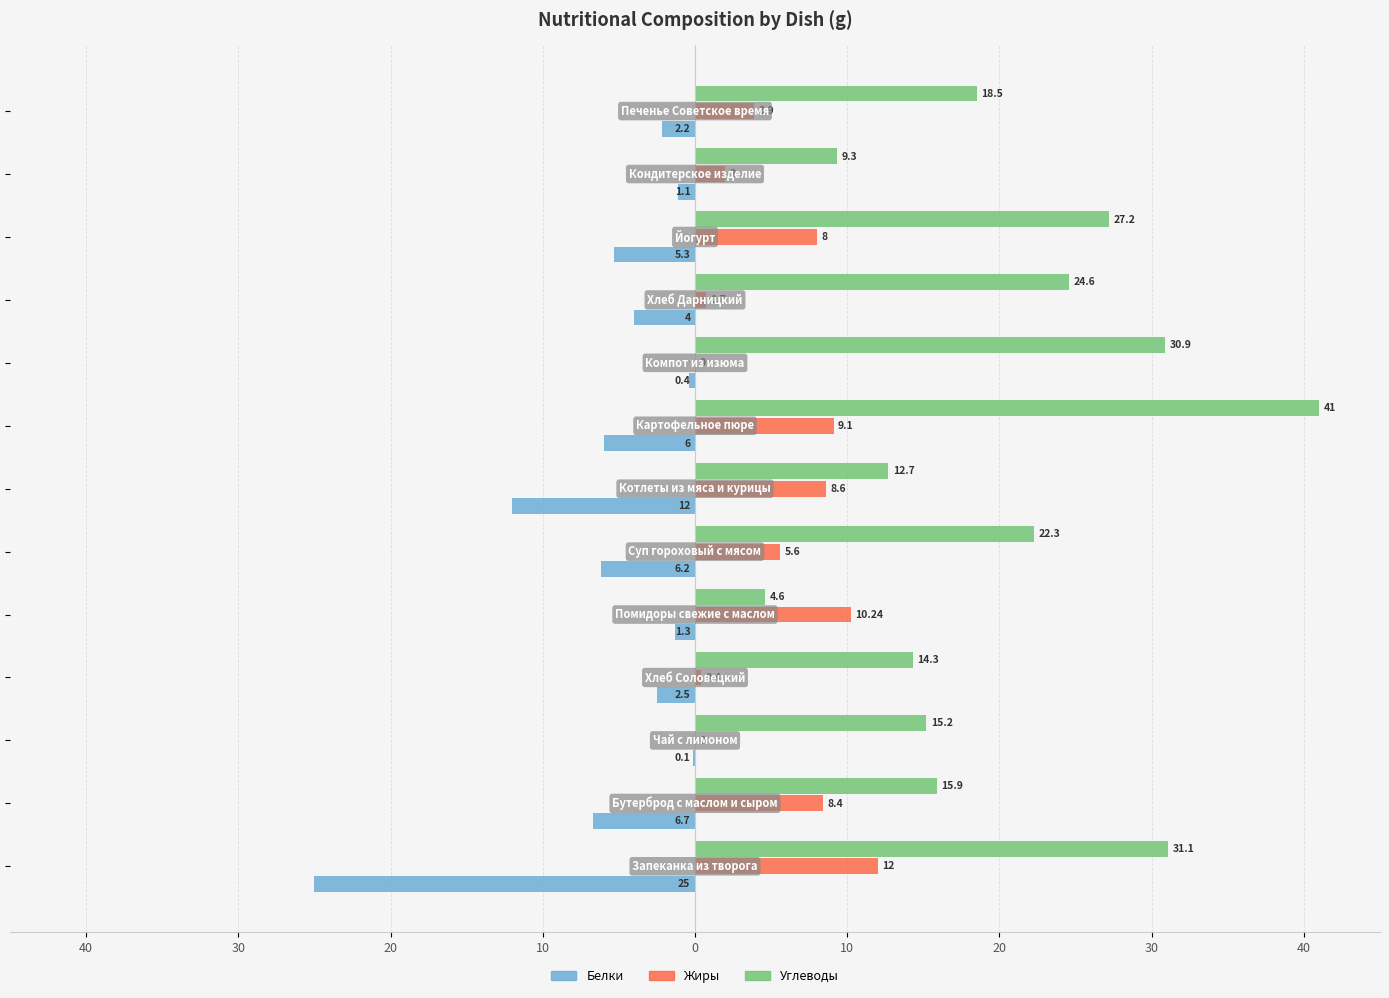

What are all the series names shown in the legend?

Белки, Жиры, Углеводы